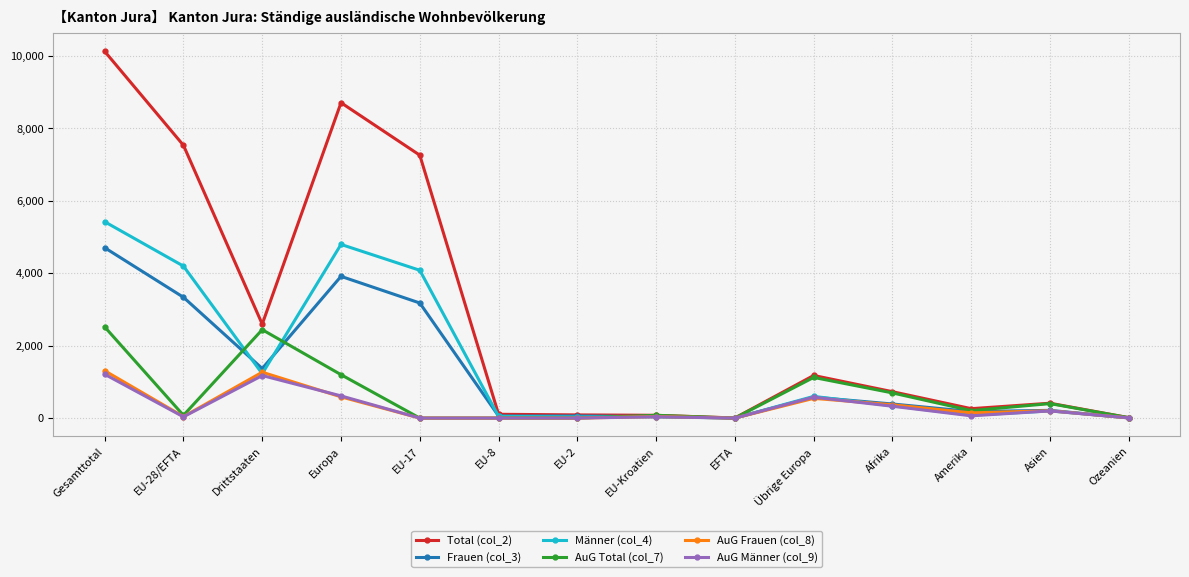

What is the value of the AuG Total (col_7) point at the 10th from the left?

1123